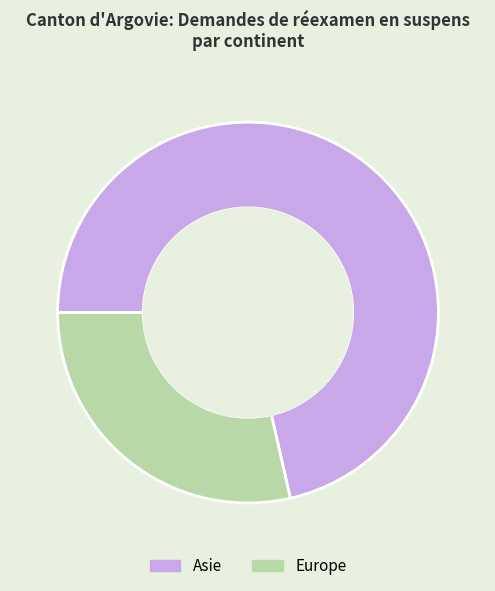

Count the number of slices in the pie.

2